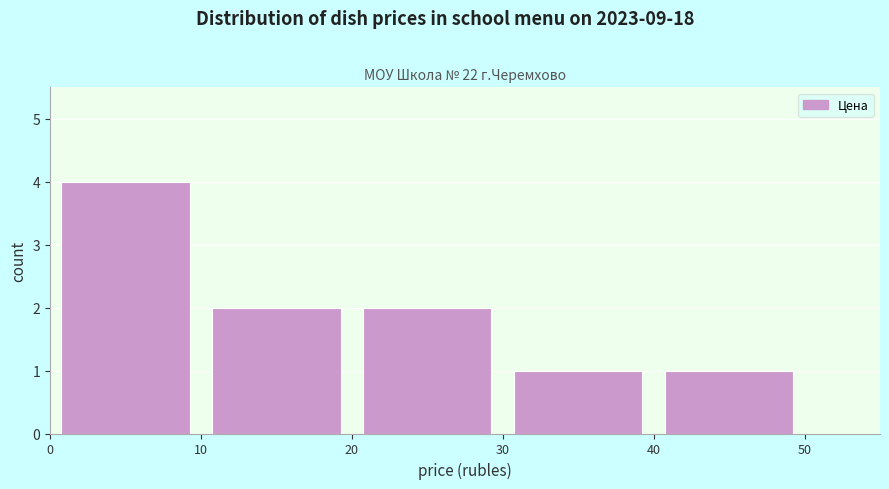

Reading left to right, transcribe this chart: for each bar, give the range it covers on the x-axis and its height. The values are not printed on the chart, so give them approximately, as read against the axis.

0 to 10: 4
10 to 20: 2
20 to 30: 2
30 to 40: 1
40 to 50: 1